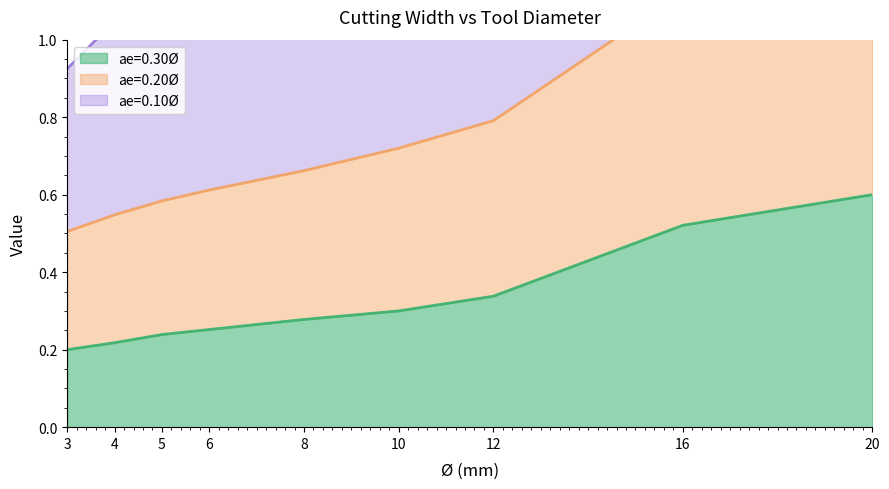

At which category is the sum across all series the highest?

20